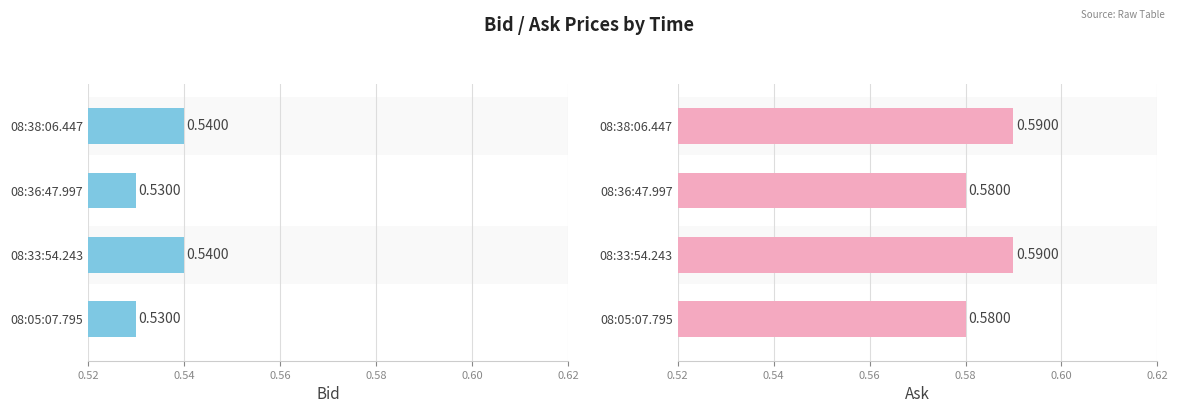

What is the value of the Ask bar at the 3rd from the left?

0.6